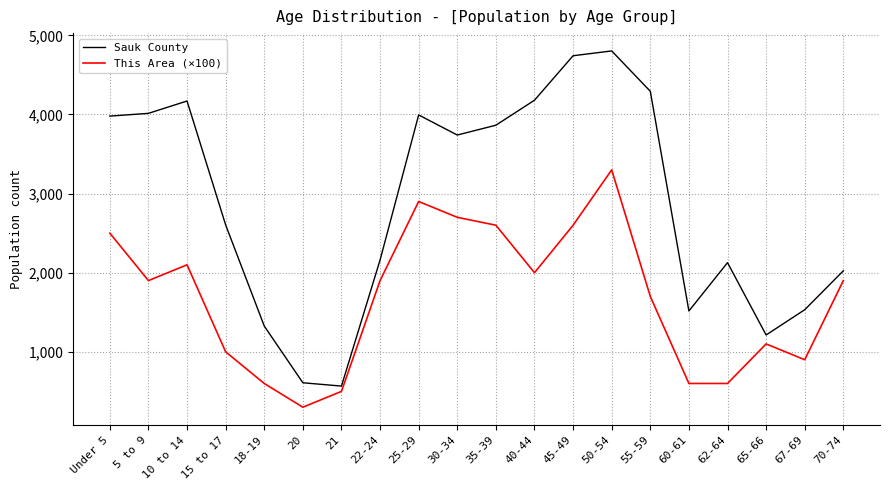

True or false: Sauk County and This Area (×100) intersect in this chart.

False